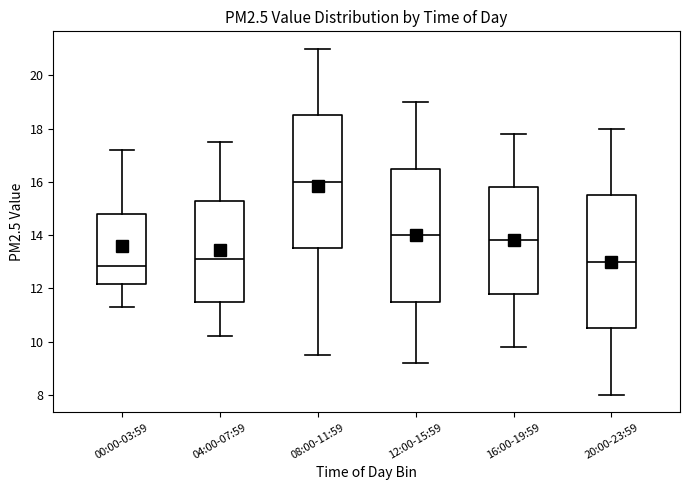

Reading left to right, read every box against the y-axis: the position of its median line, the range the box covers, and the ends of its whiskers. The values are not printed on the chart, so give them approximately, as read against the axis.

00:00-03:59: median 12.8, box 12.2 to 14.8, whiskers 11.4 to 17.2
04:00-07:59: median 13.2, box 11.4 to 15.2, whiskers 10.2 to 17.6
08:00-11:59: median 16.0, box 13.6 to 18.6, whiskers 9.6 to 21.0
12:00-15:59: median 14.0, box 11.6 to 16.6, whiskers 9.2 to 19.0
16:00-19:59: median 13.8, box 11.8 to 15.8, whiskers 9.8 to 17.8
20:00-23:59: median 13.0, box 10.6 to 15.6, whiskers 8.0 to 18.0